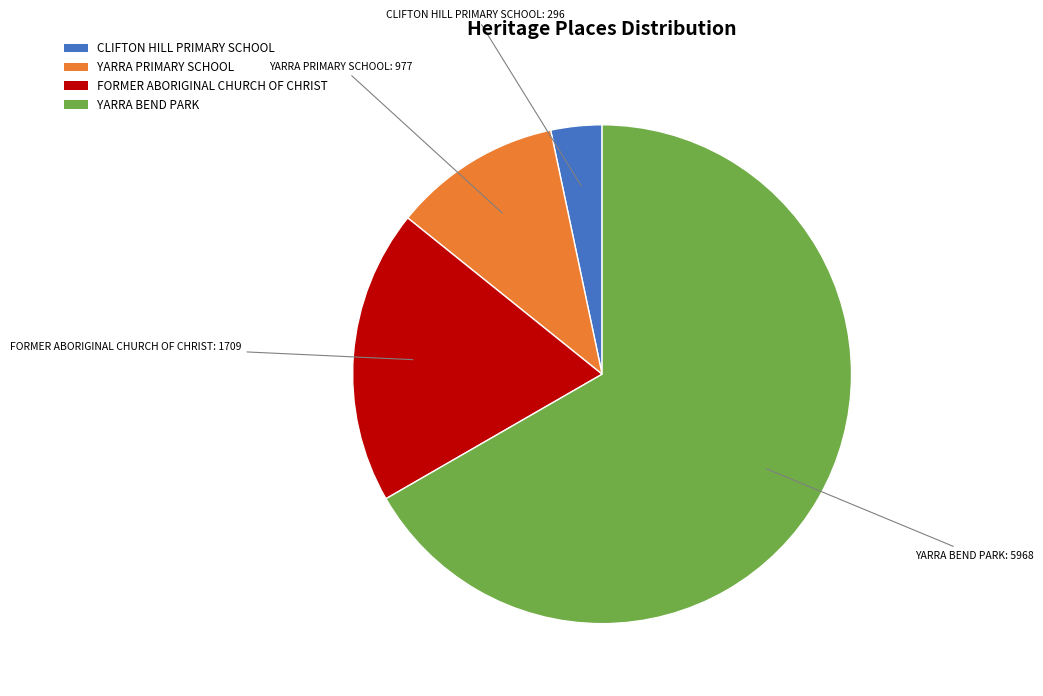

Between FORMER ABORIGINAL CHURCH OF CHRIST and YARRA BEND PARK, which is larger?

YARRA BEND PARK